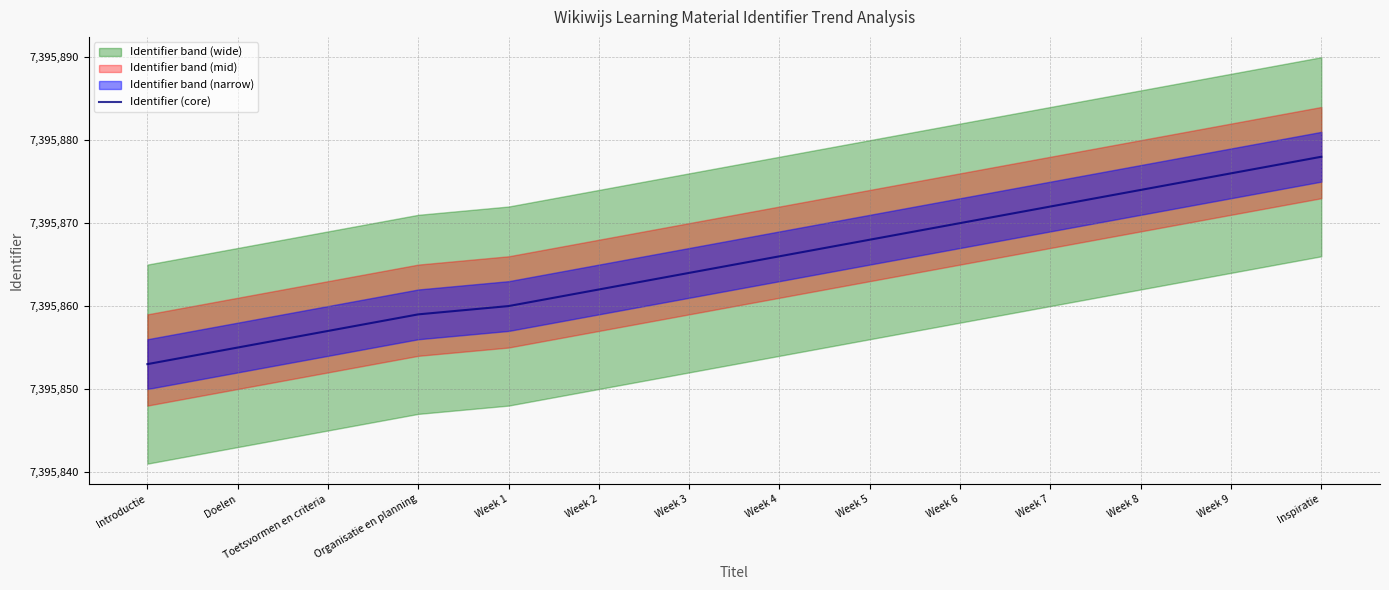

Approximately how many times larger is the value at Week 4 compared to Week 9?

1.0